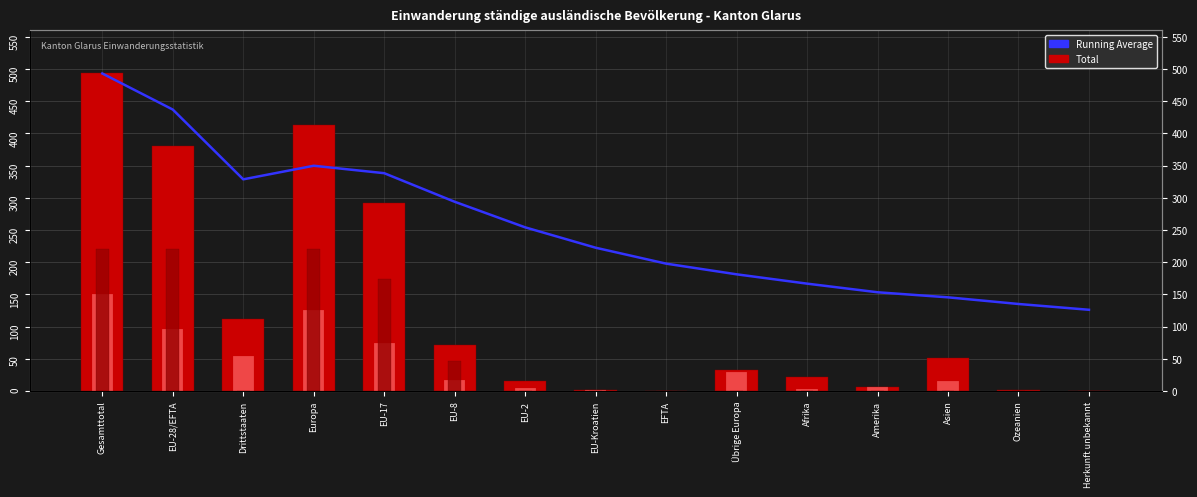

Reading left to right, extract all data points from this chart.

Running Average: 493.0	437.0	328.7	349.8	338.2	293.8	254.1	222.5	197.8	181.2	166.7	153.3	145.5	135.1	126.1
Total: 493.0	381.0	112.0	413.0	292.0	72.0	16.0	1.0	0.0	32.0	22.0	6.0	51.0	1.0	0.0
Familien-nachzug: 151.0	97.0	54.0	126.0	74.0	17.0	5.0	1.0	0.0	29.0	3.0	6.0	16.0	0.0	0.0
Erwerbs-tätigkeit: 220.0	220.0	0.0	220.0	174.0	46.0	0.0	0.0	0.0	0.0	0.0	0.0	0.0	0.0	0.0